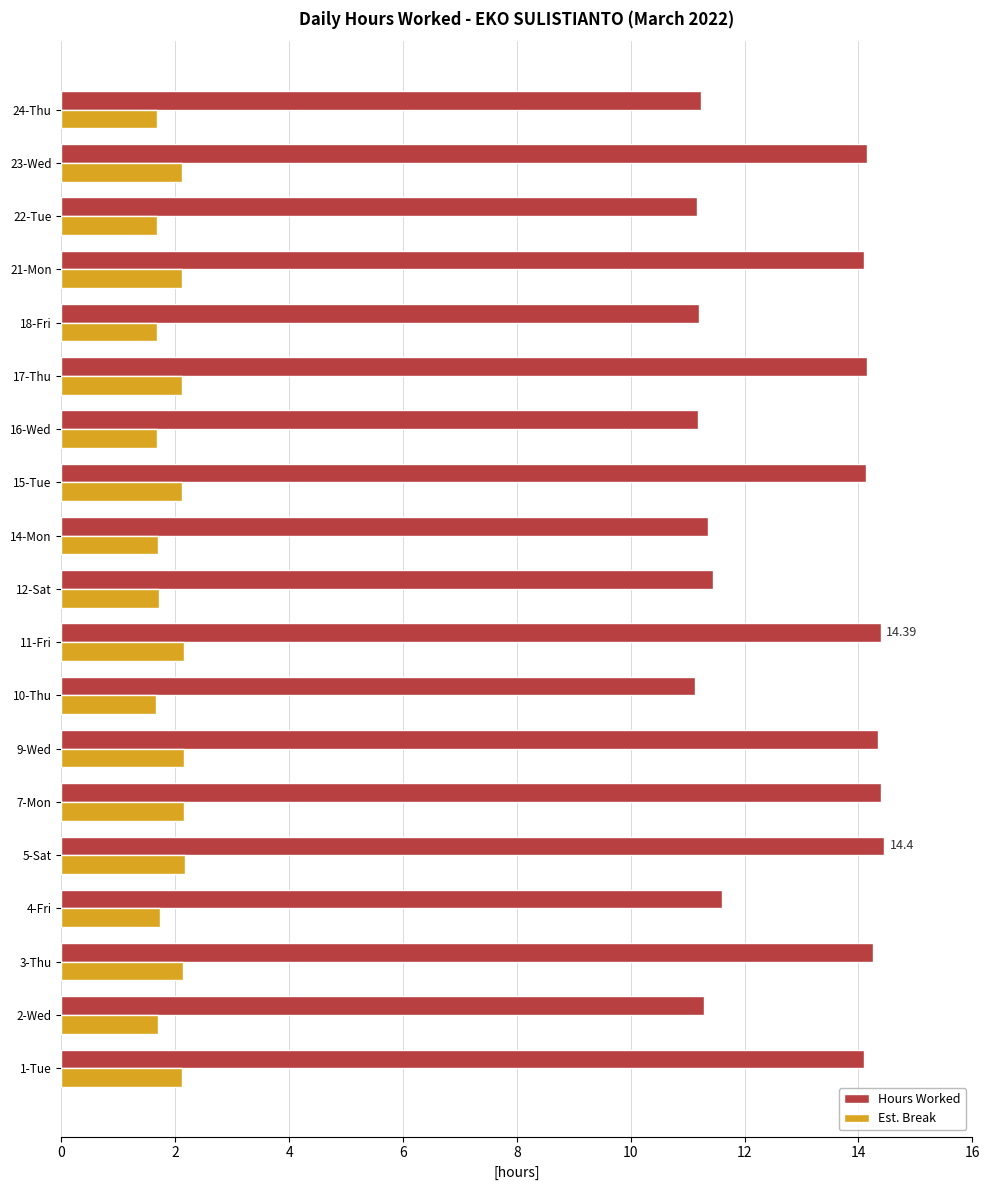

What are all the series names shown in the legend?

Hours Worked, Est. Break